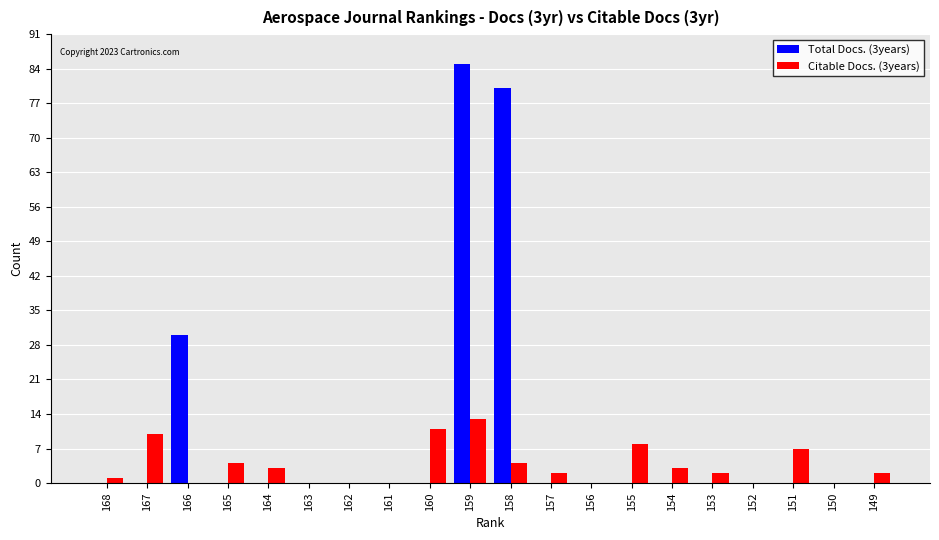

What is the greatest value displayed?

85